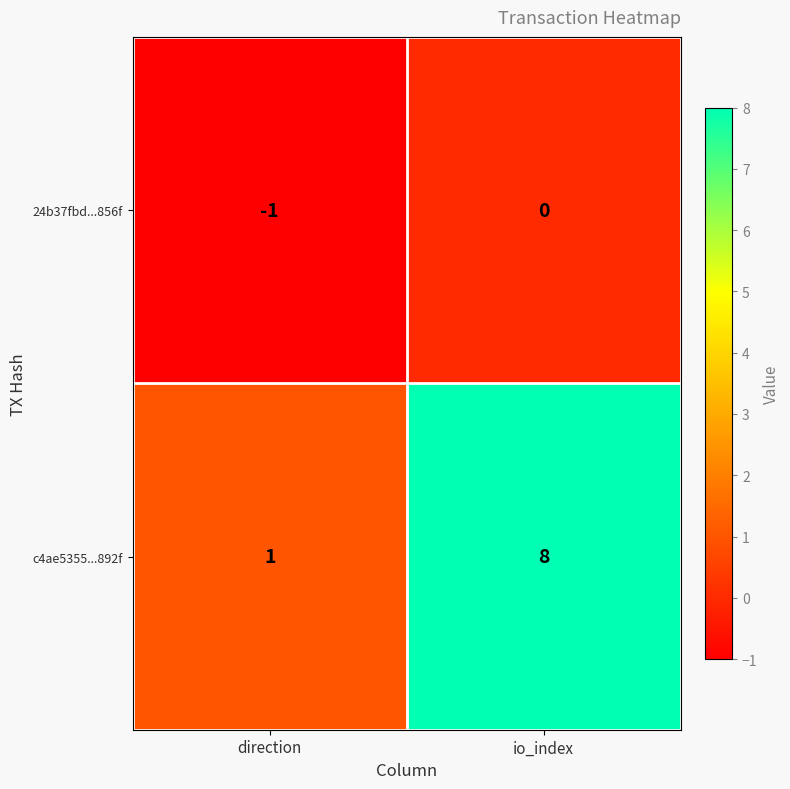

What is the difference between the c4ae5355...892f values at io_index and direction?

7